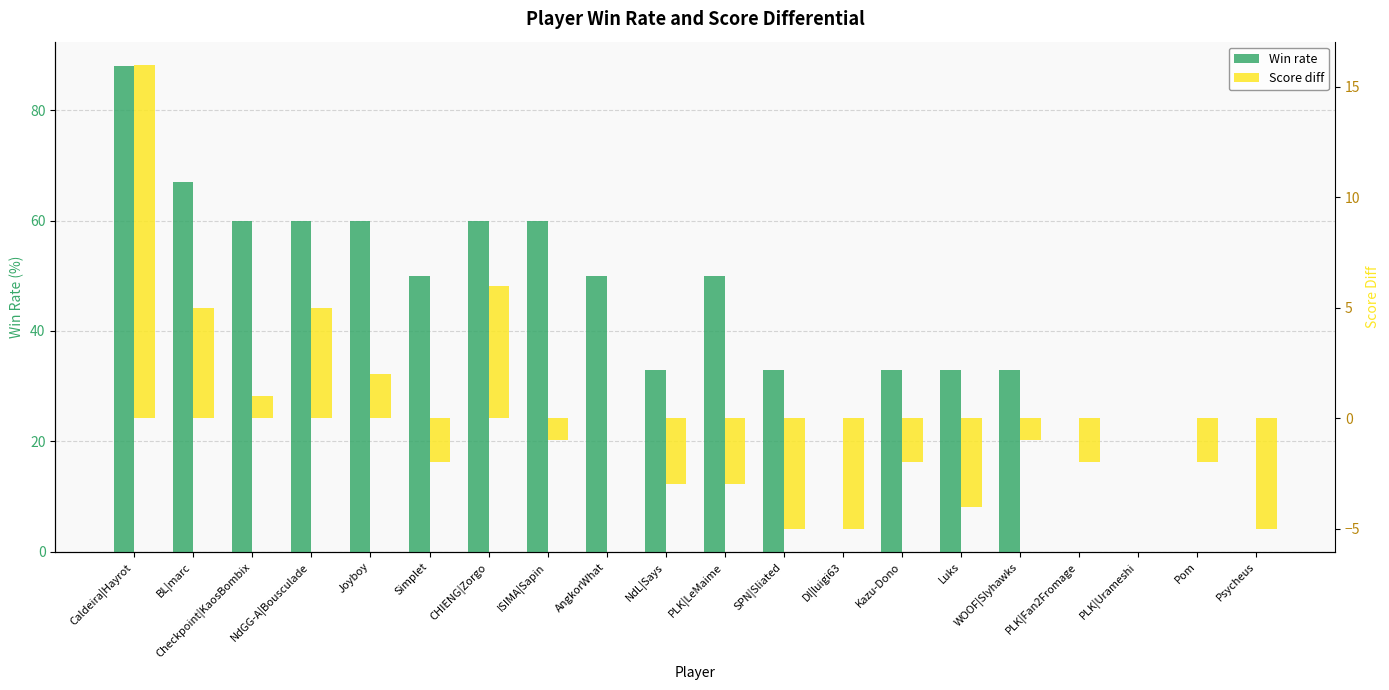

At how many categories does at least one series exceed 51?

7